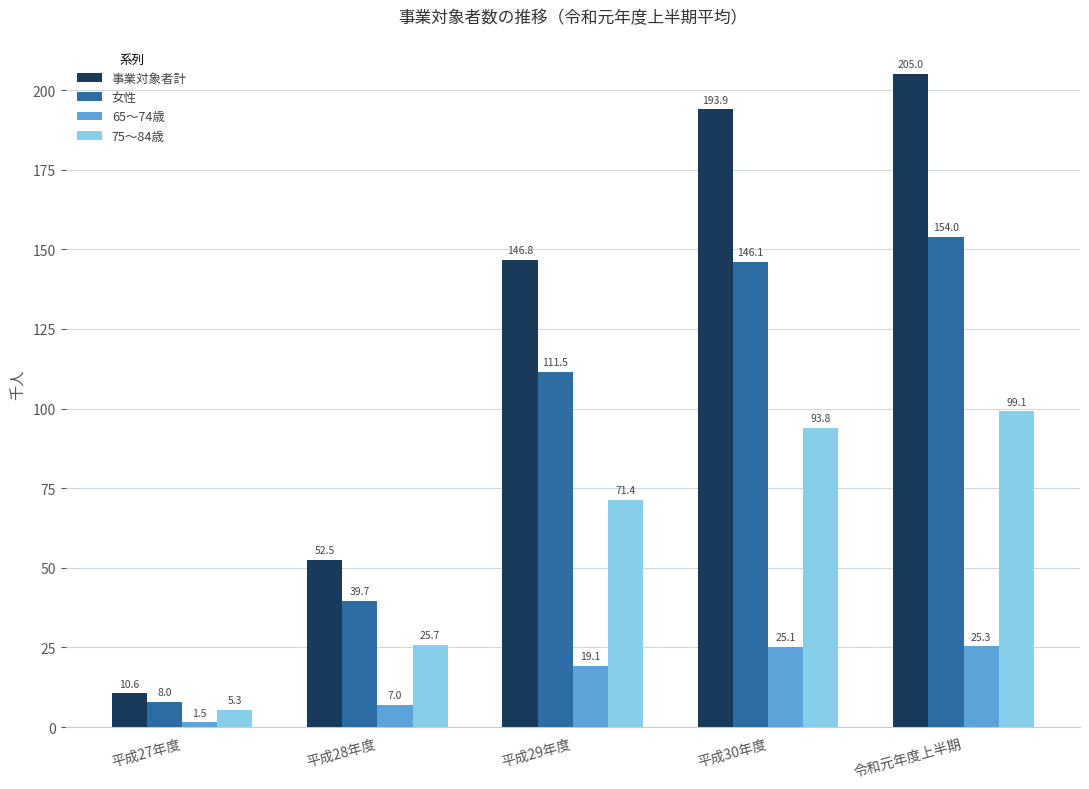

At how many categories does at least one series exceed 52?

4